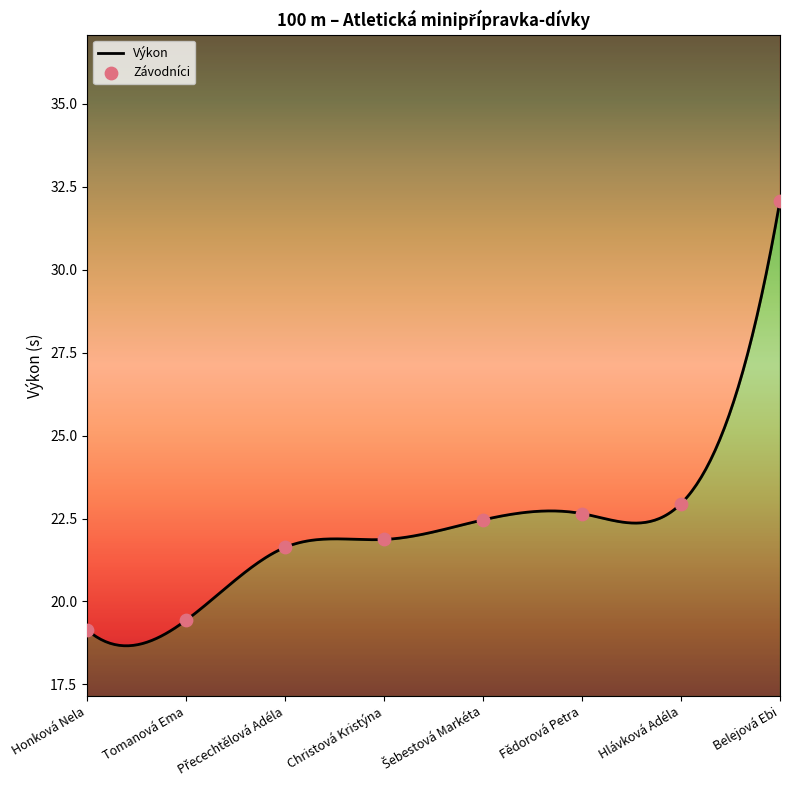

What is the ratio of the value at Honková Nela to the value at Christová Kristýna?

0.9